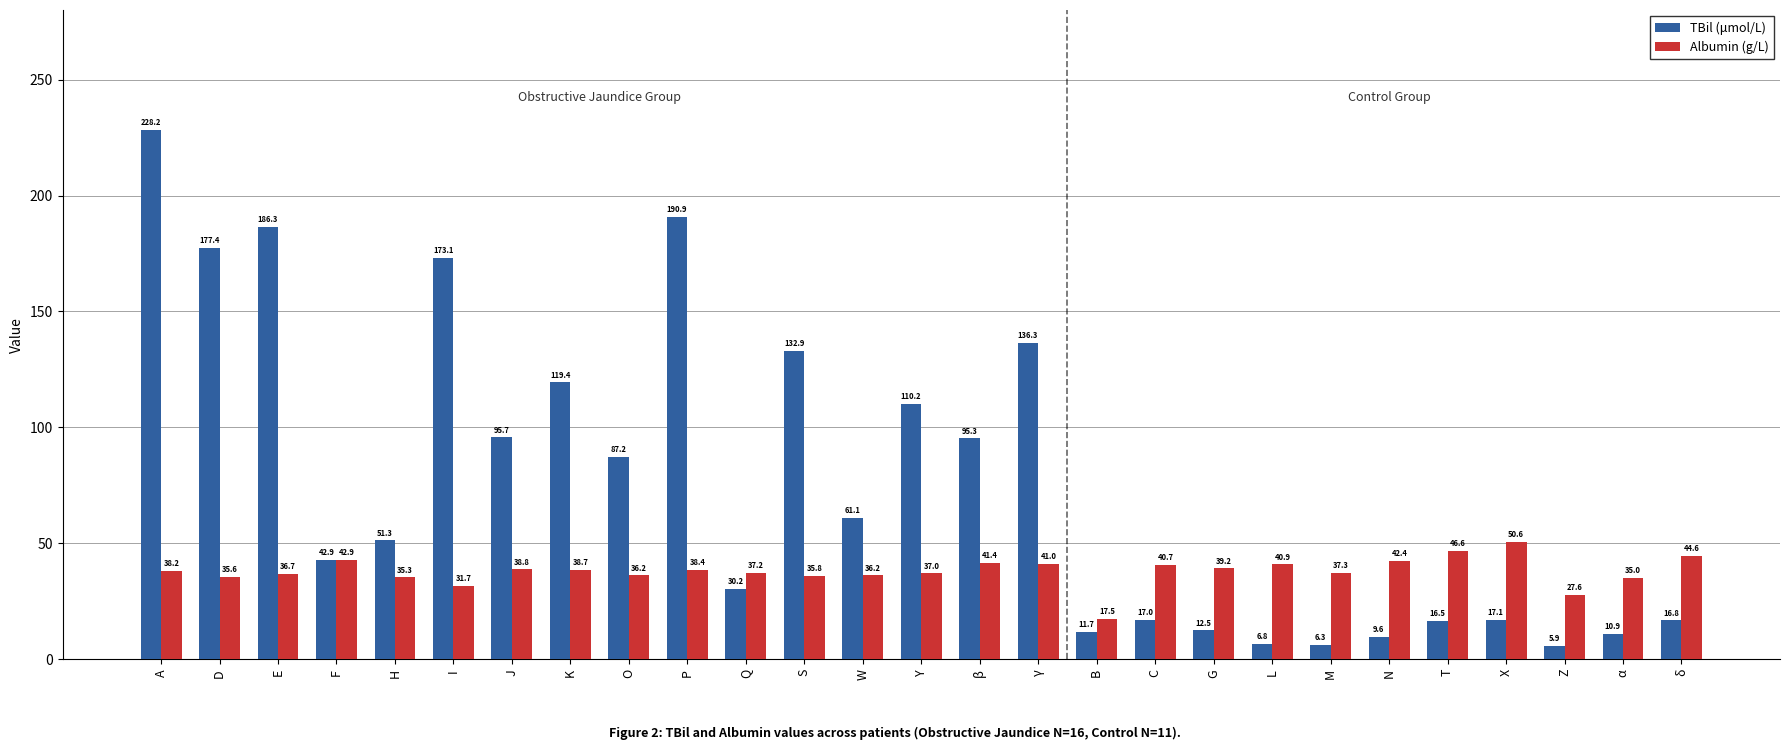

At which category is the sum across all series the highest?

A